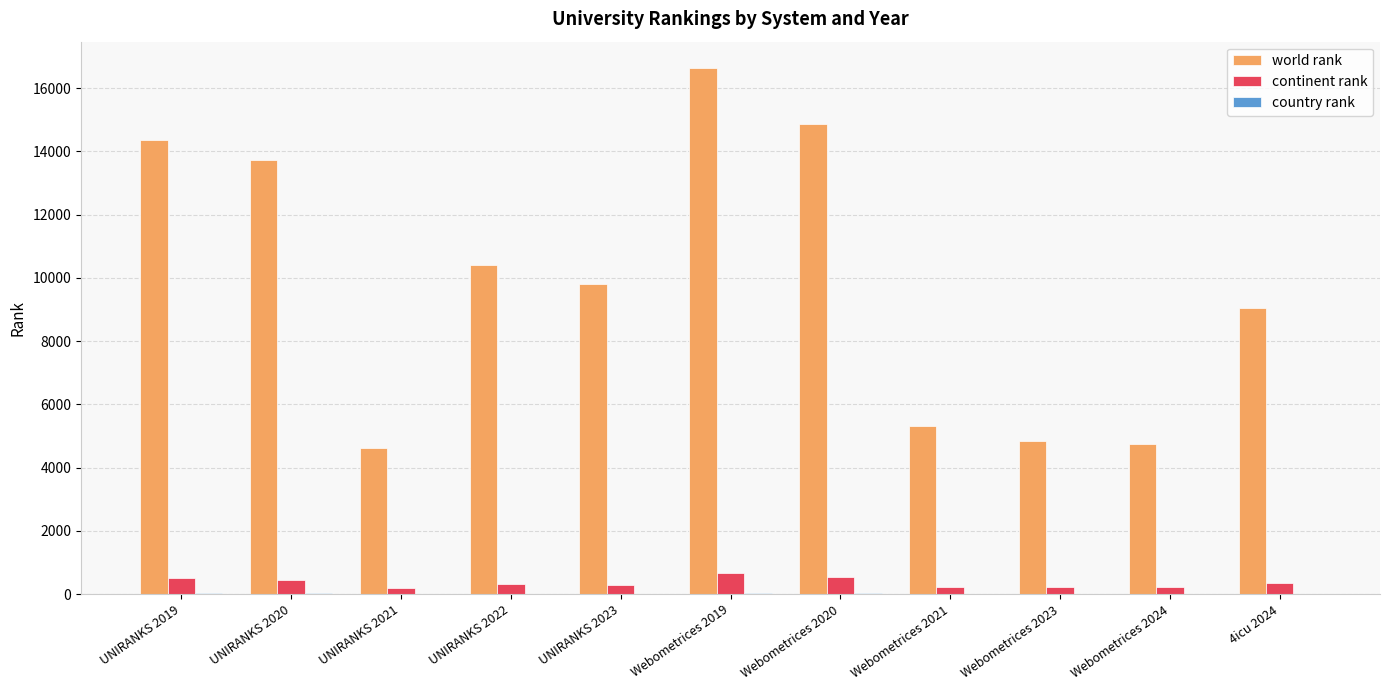

The world rank series shows 1286 at UNIRANKS 2021. True or false?

False